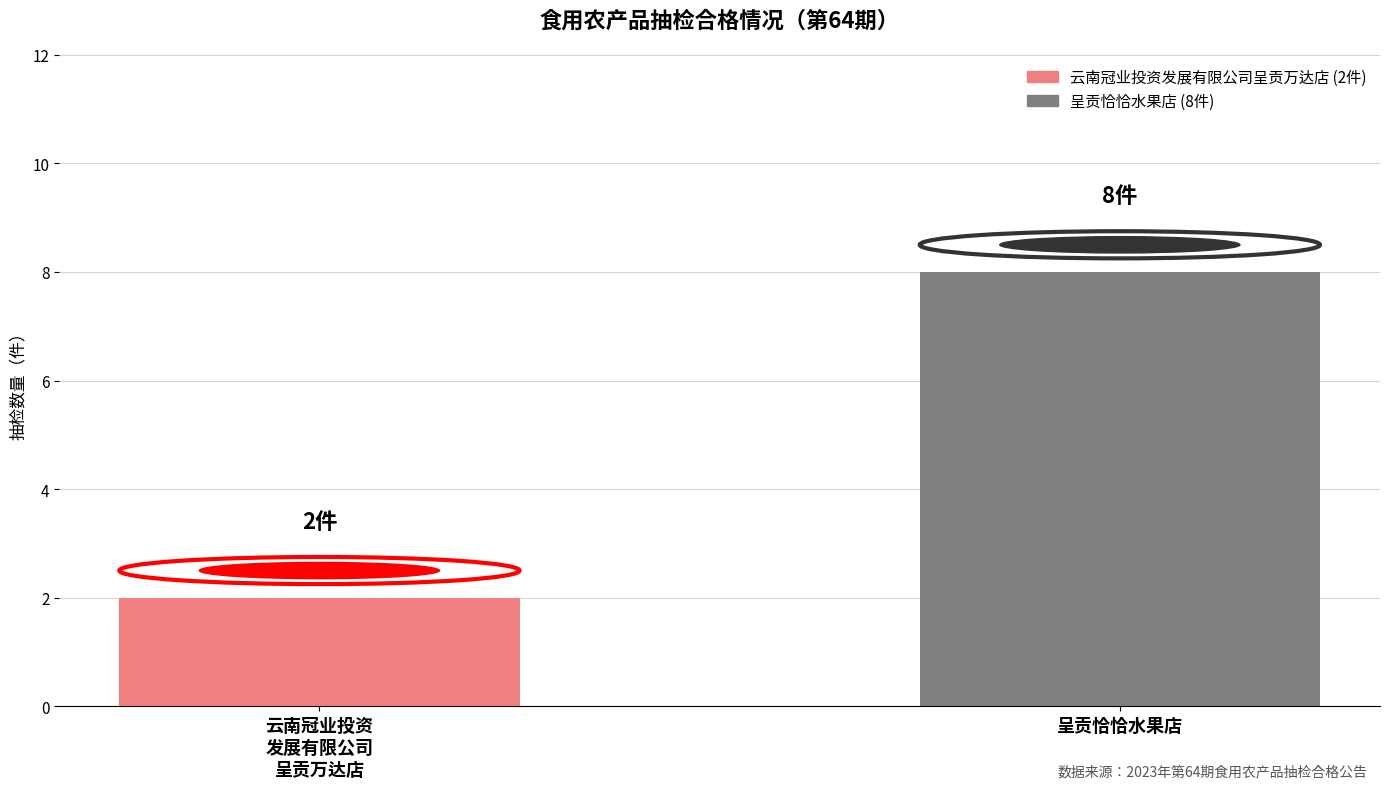

Which label corresponds to the smallest value in the chart?

云南冠业投资
发展有限公司
呈贡万达店